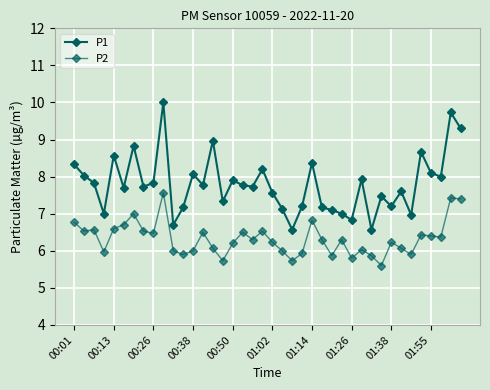

How many lines are shown in the chart?

2